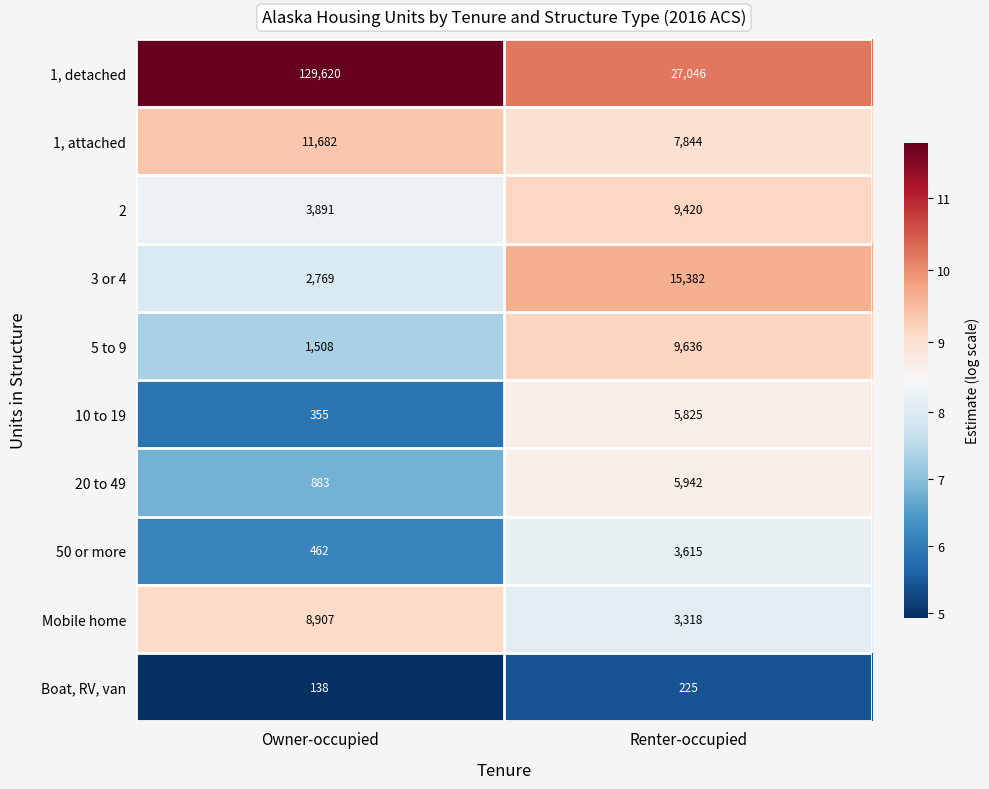

What is the smallest value displayed?

138